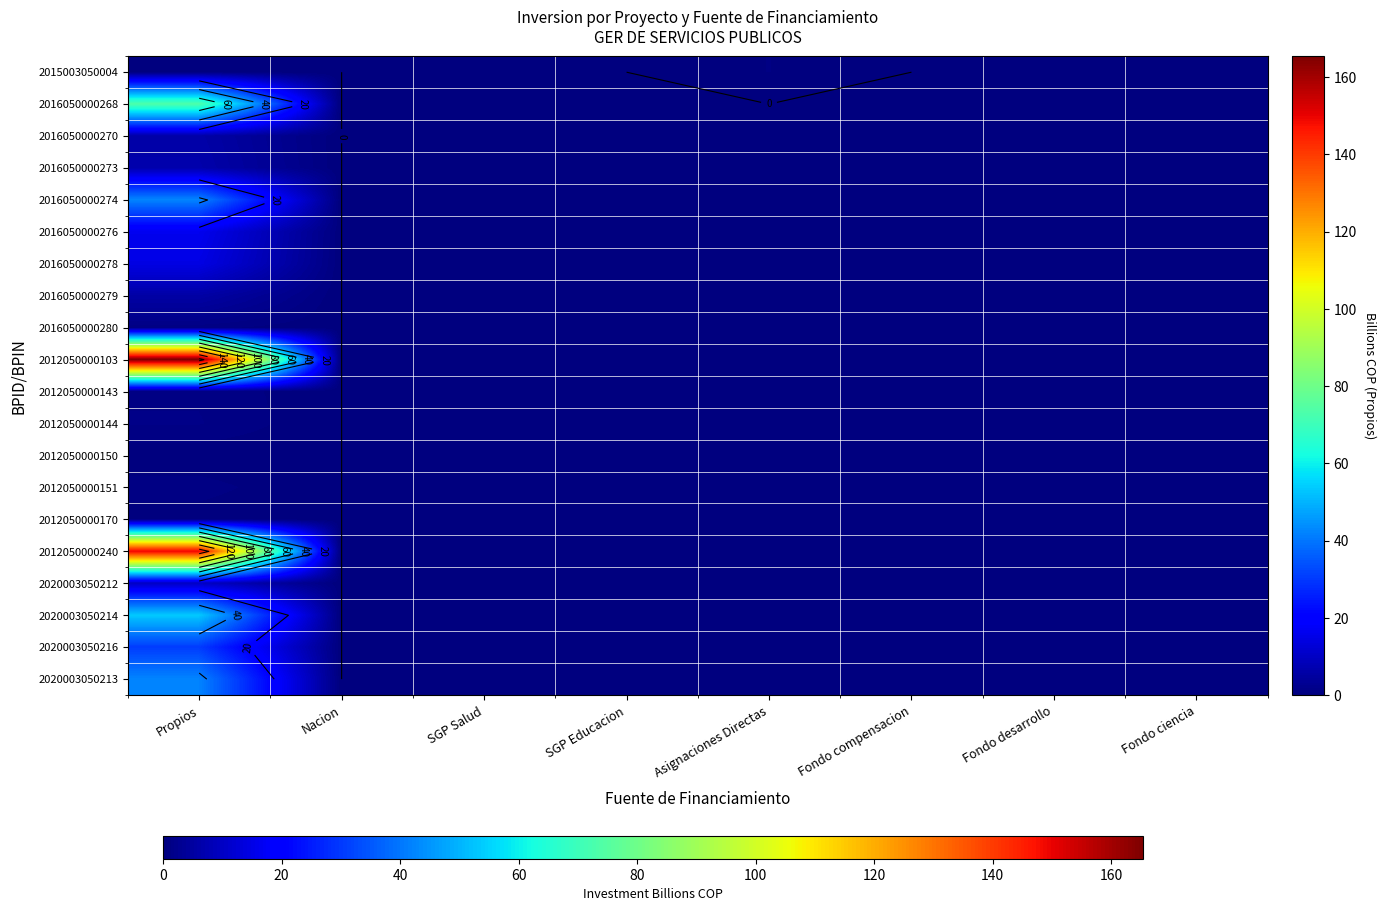

At how many categories does at least one series exceed 143?

1